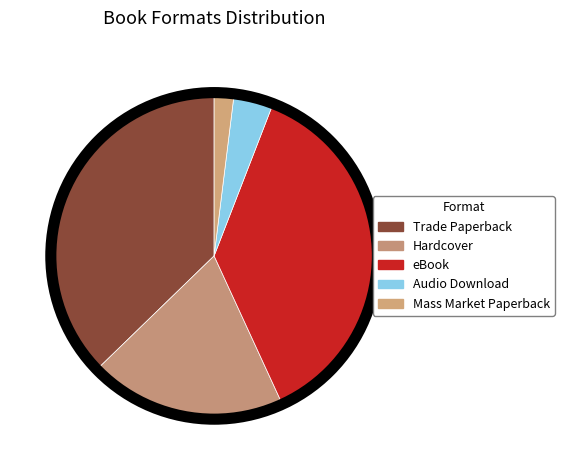

Combined, what portion of the pie is Trade Paperback and Hardcover?

56.9%